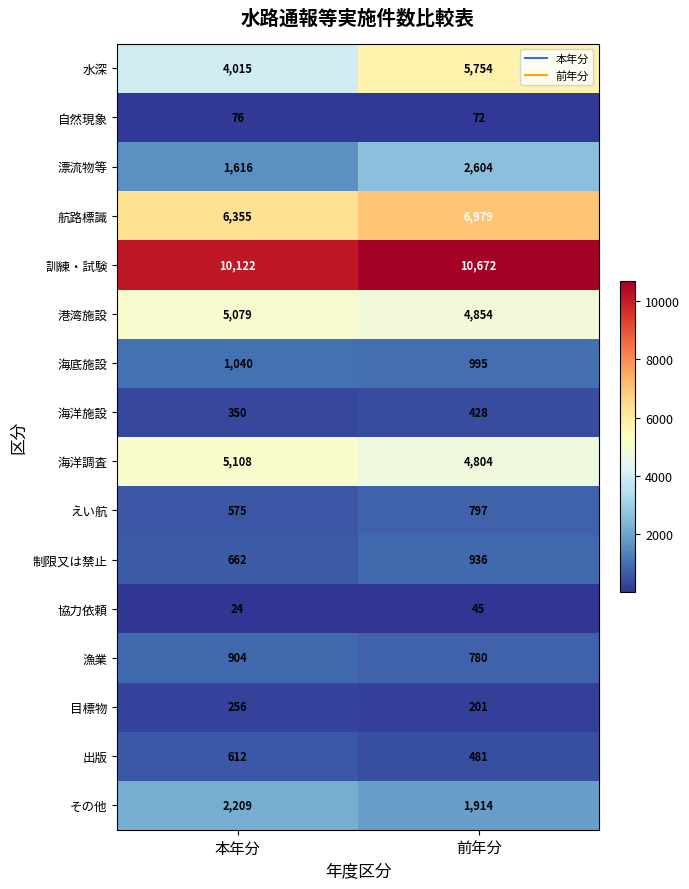

At which category is the sum across all series the highest?

前年分